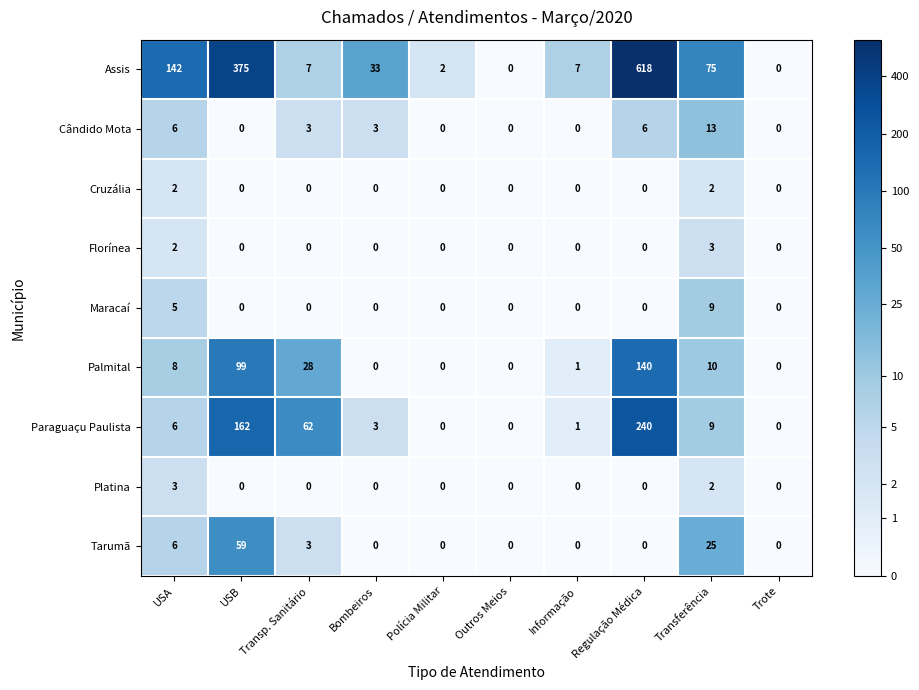

What is the average value of the Palmital series?

29